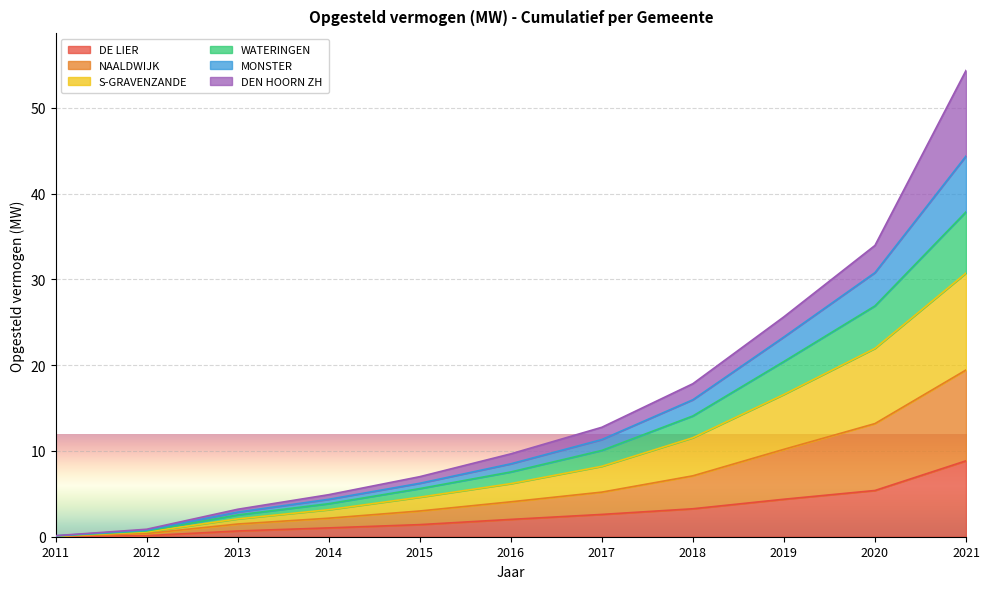

At which label does DE LIER reach its peak?

2021